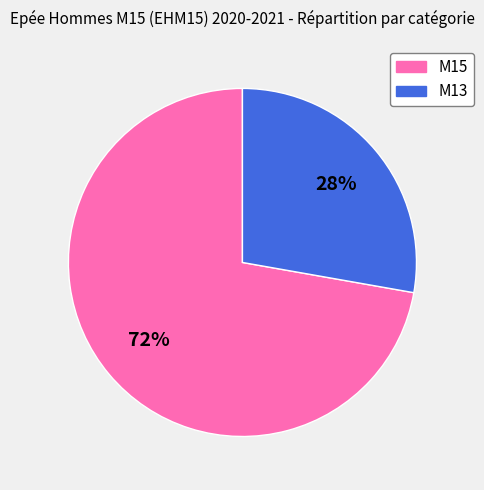

To the nearest percent, what is the combined percentage of M15 and M13?

100%